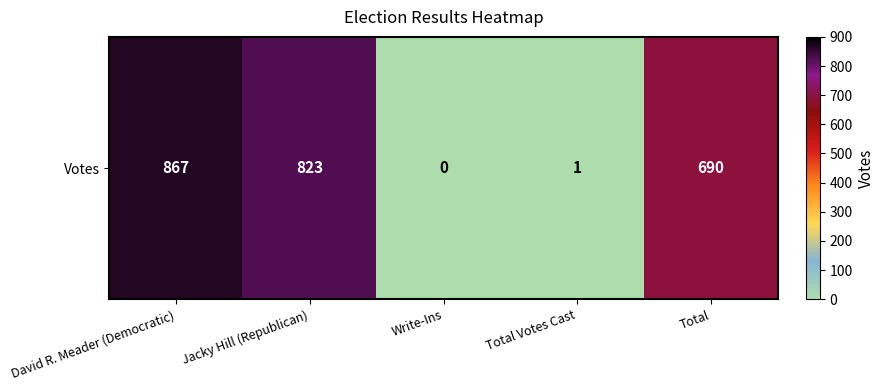

Reading left to right, what are all the values shown in this chart?

867	823	0	1	690